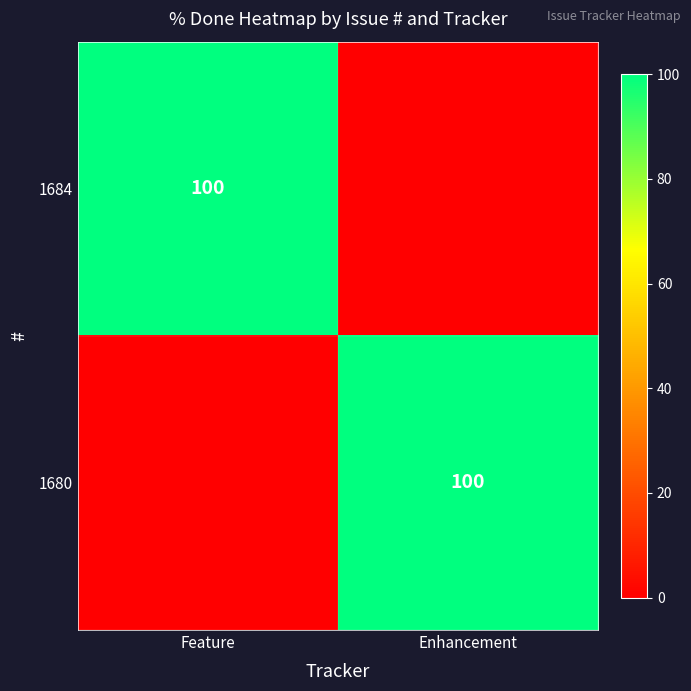

Count the number of data series in this chart.

2